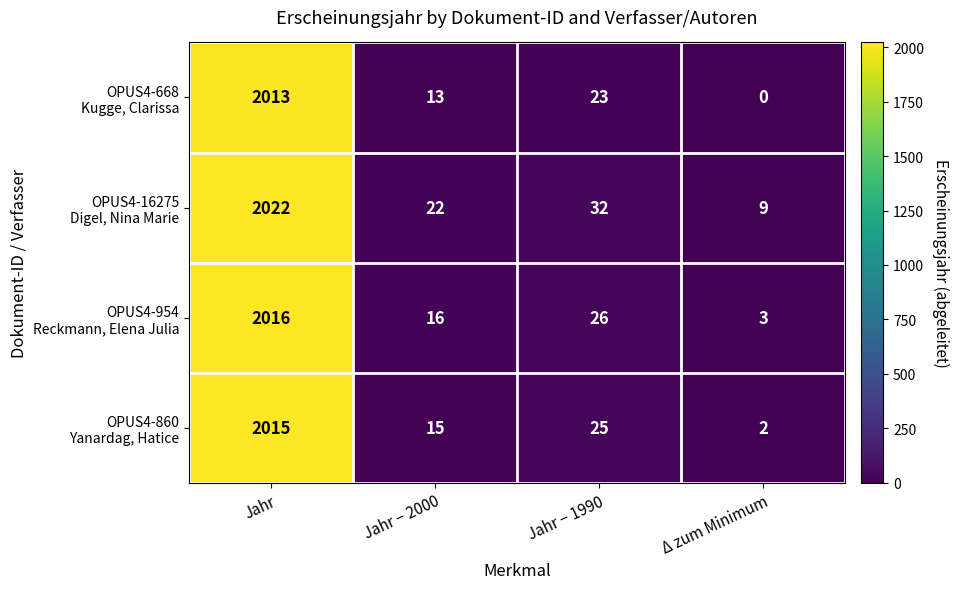

What is the spread (max minus min) of values at Jahr − 2000?

9